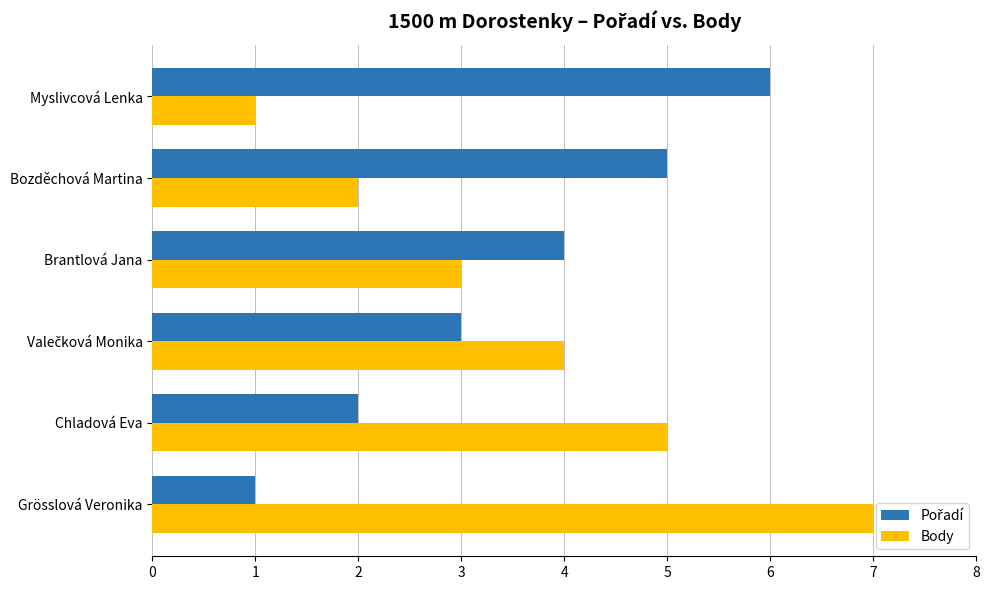

What is the sum of all Body values?

22